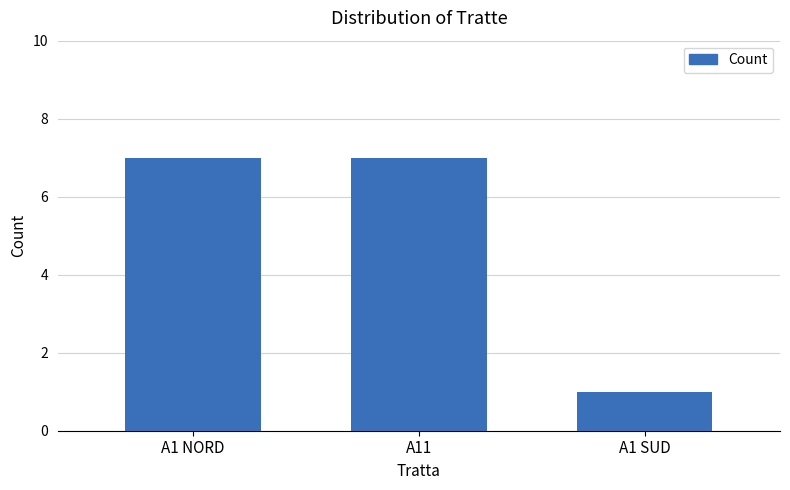

Reading right to left, transcribe all the data shown in this chart.

A1 SUD=1	A11=7	A1 NORD=7